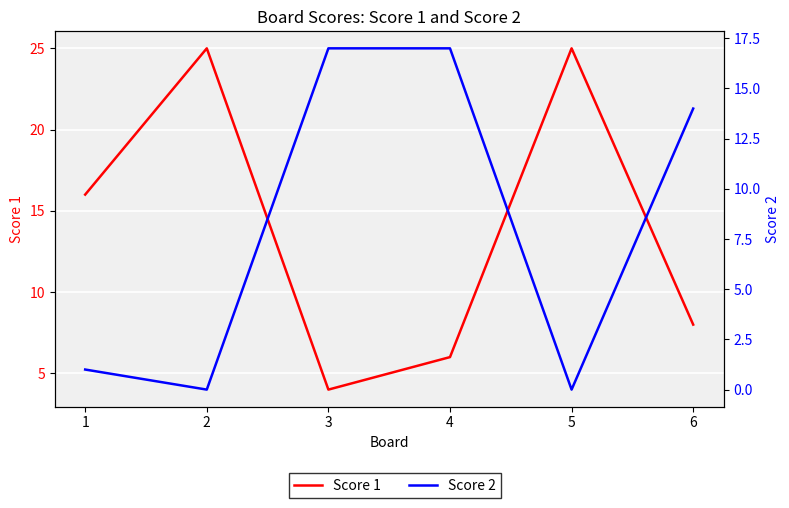

What is the total value across all series at 4?

23